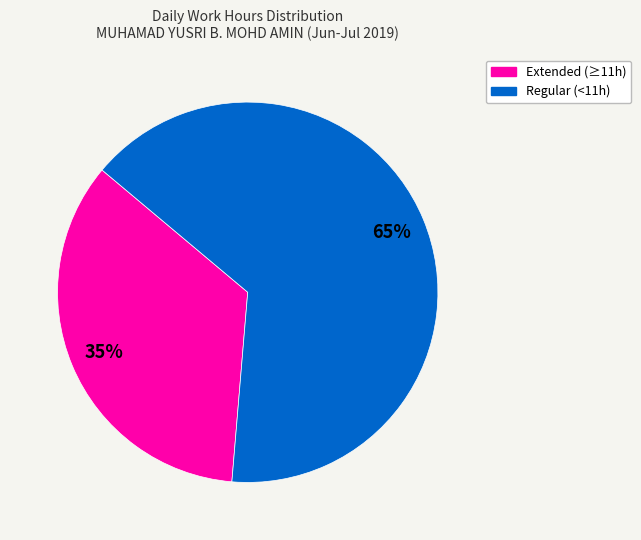

How many slices are in this pie chart?

2